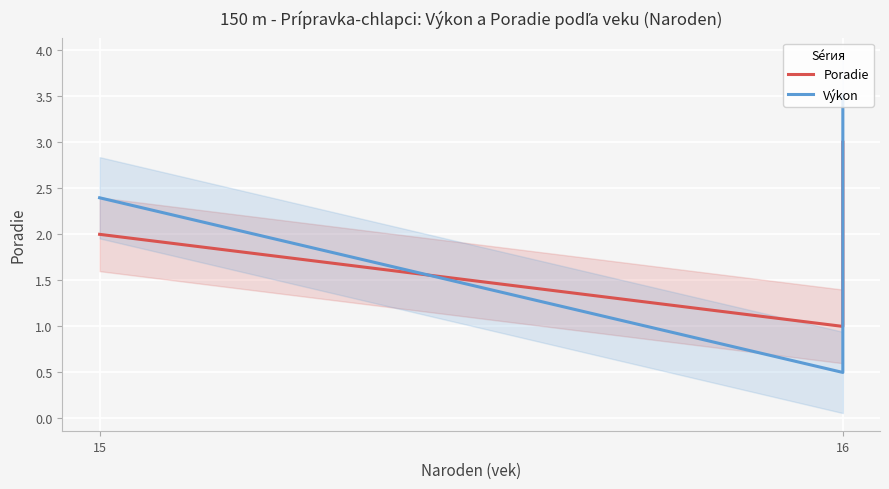

What is the difference between the maximum and second lowest values in the Výkon series?

1.1